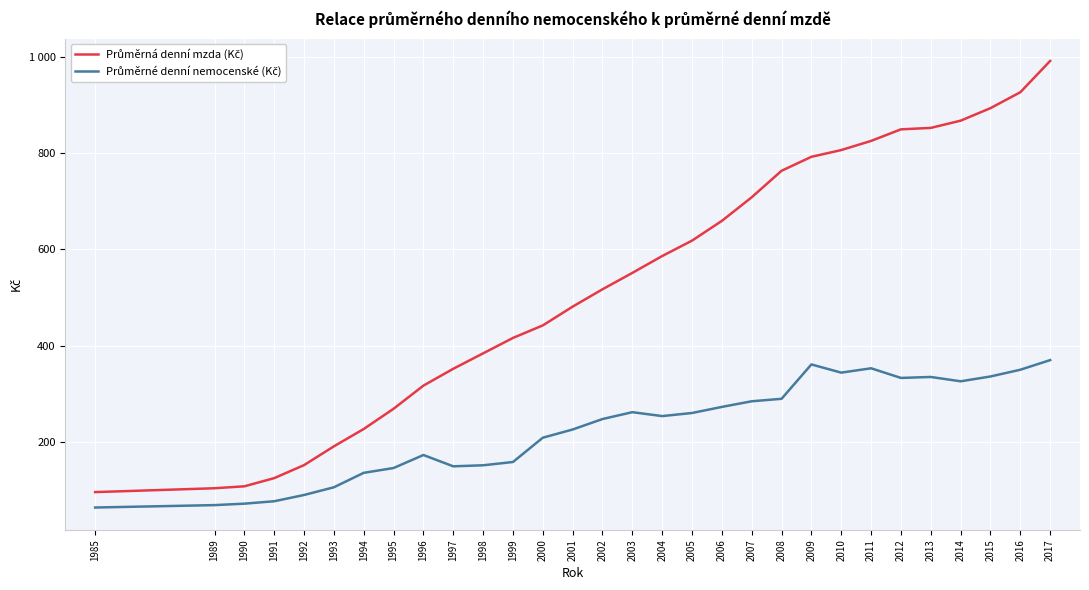

Does the chart display data point markers on the line(s)?

No